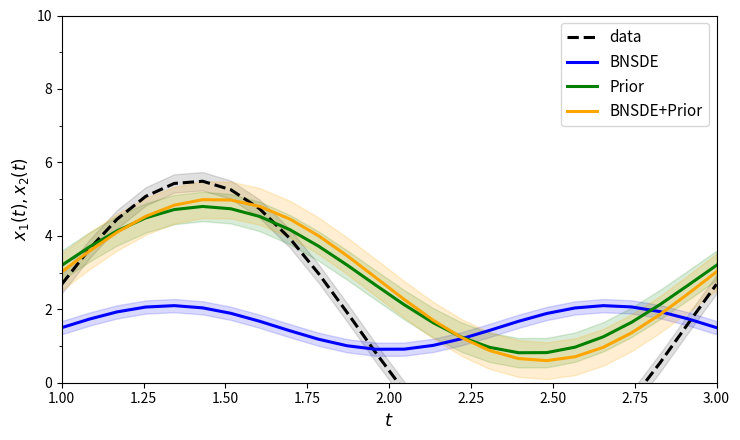

List the series in order of their peak value, highest first.

data, BNSDE+Prior, Prior, BNSDE